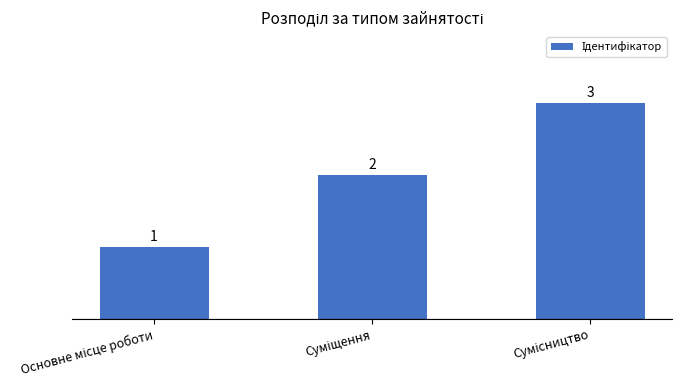

What is the value of the 1st bar from the left?

1